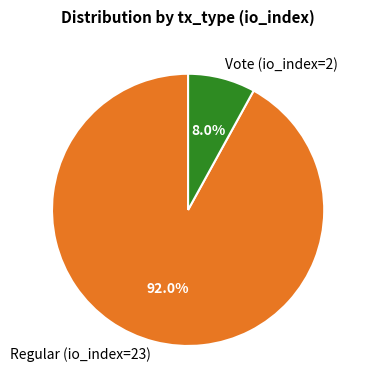

What percentage is NOT represented by Vote (io_index=2)?

92.0%